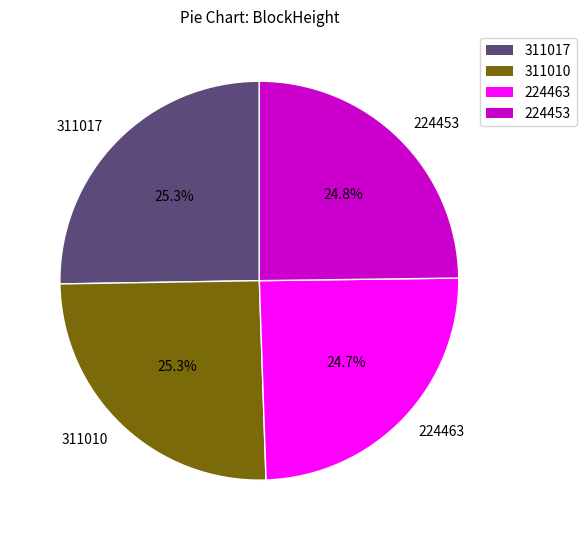

Is there a majority slice in this chart?

No